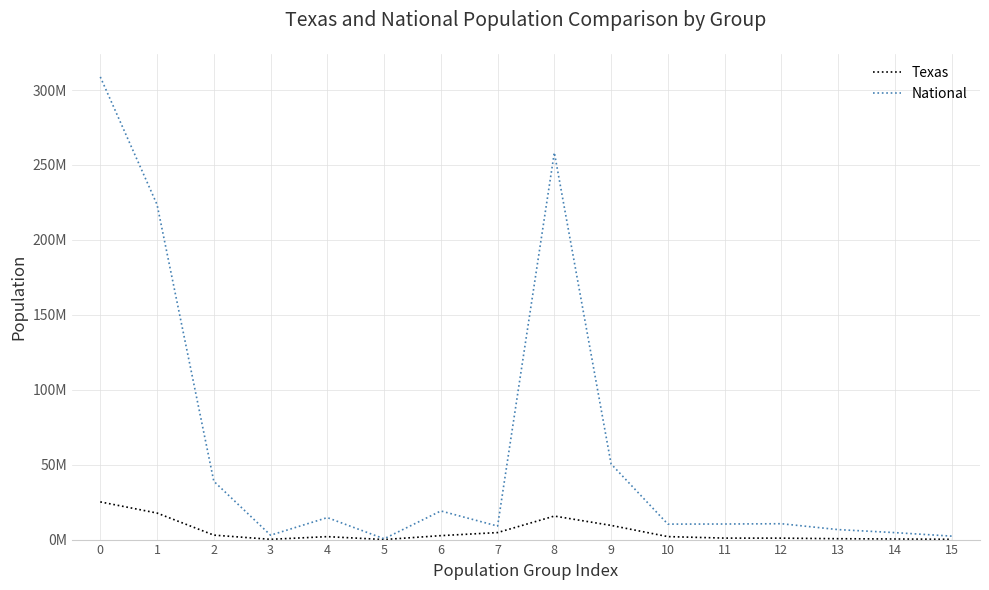

Which has a higher value, 2 or 11?

2